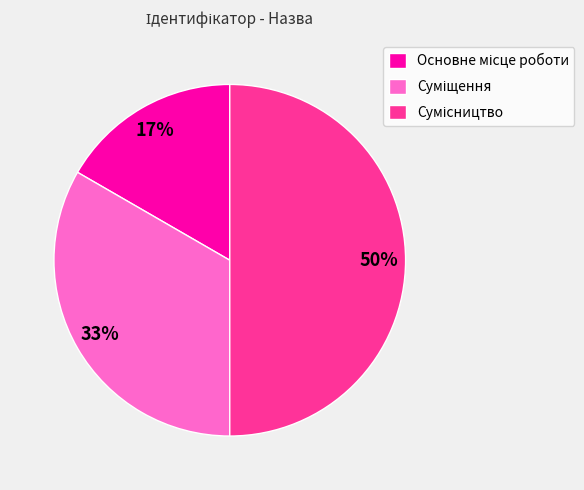

To the nearest percent, what is the average slice percentage?

33%